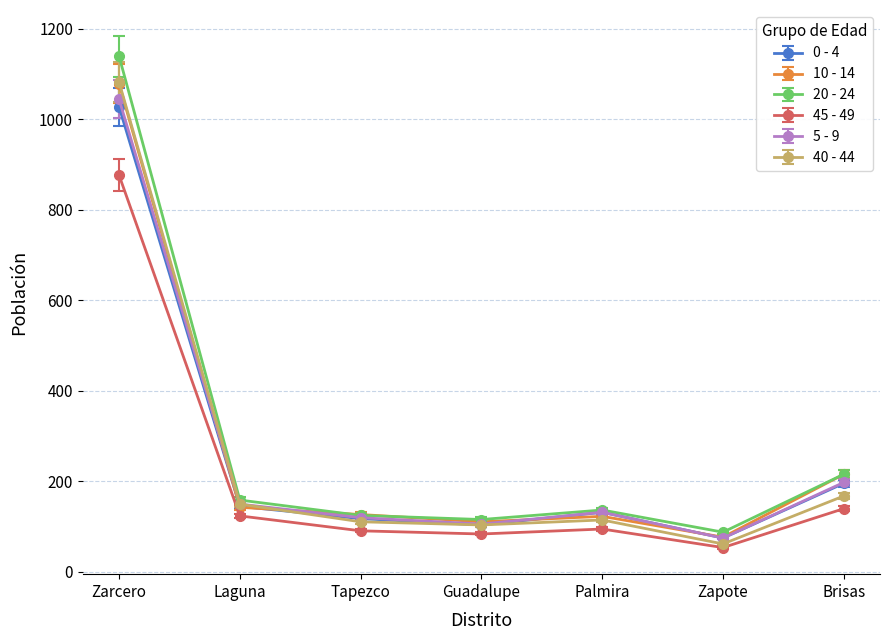

What is the difference between the maximum and minimum values in the 20 - 24 series?

1052